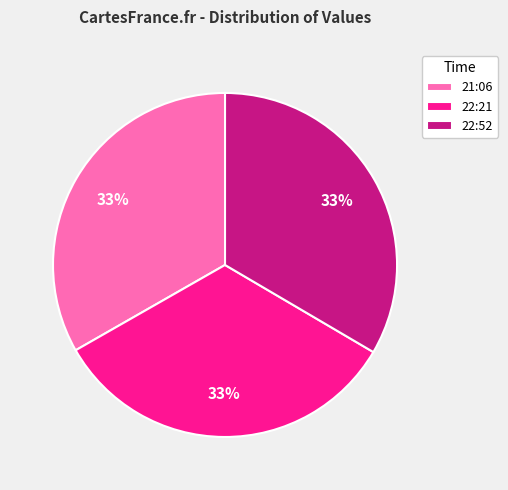

Is it true that 21:06 is 33% of the pie?

True